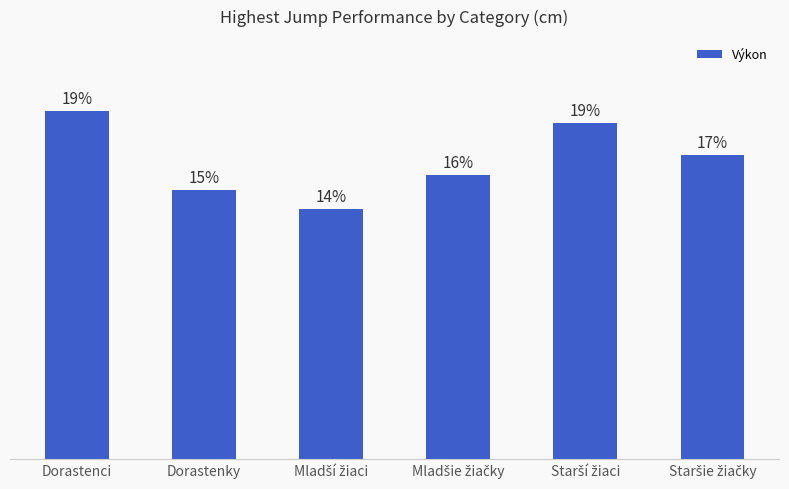

What is the ratio of the value at Mladší žiaci to the value at Dorastenky?

0.9